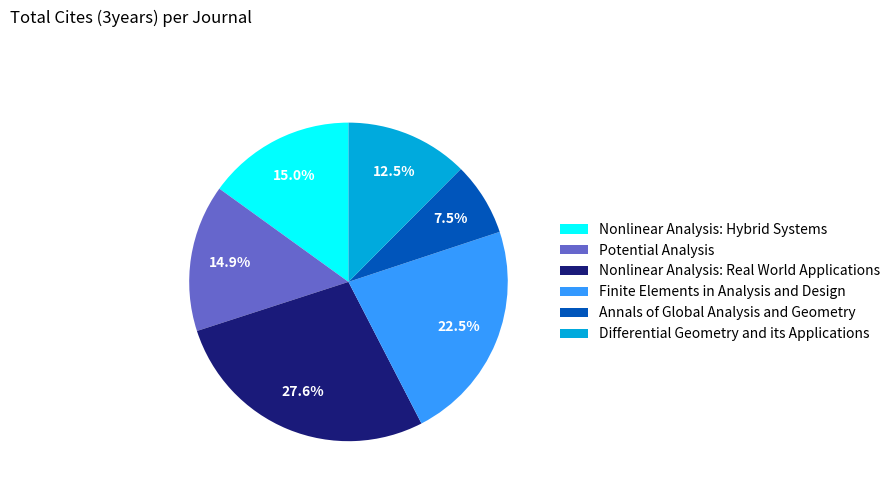

Between Nonlinear Analysis: Real World Applications and Finite Elements in Analysis and Design, which is larger?

Nonlinear Analysis: Real World Applications